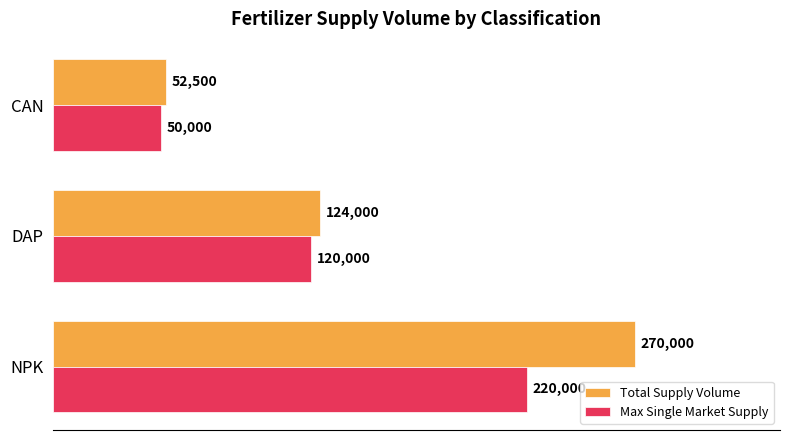

What is the difference between the maximum and minimum values in the Max Single Market Supply series?

170000